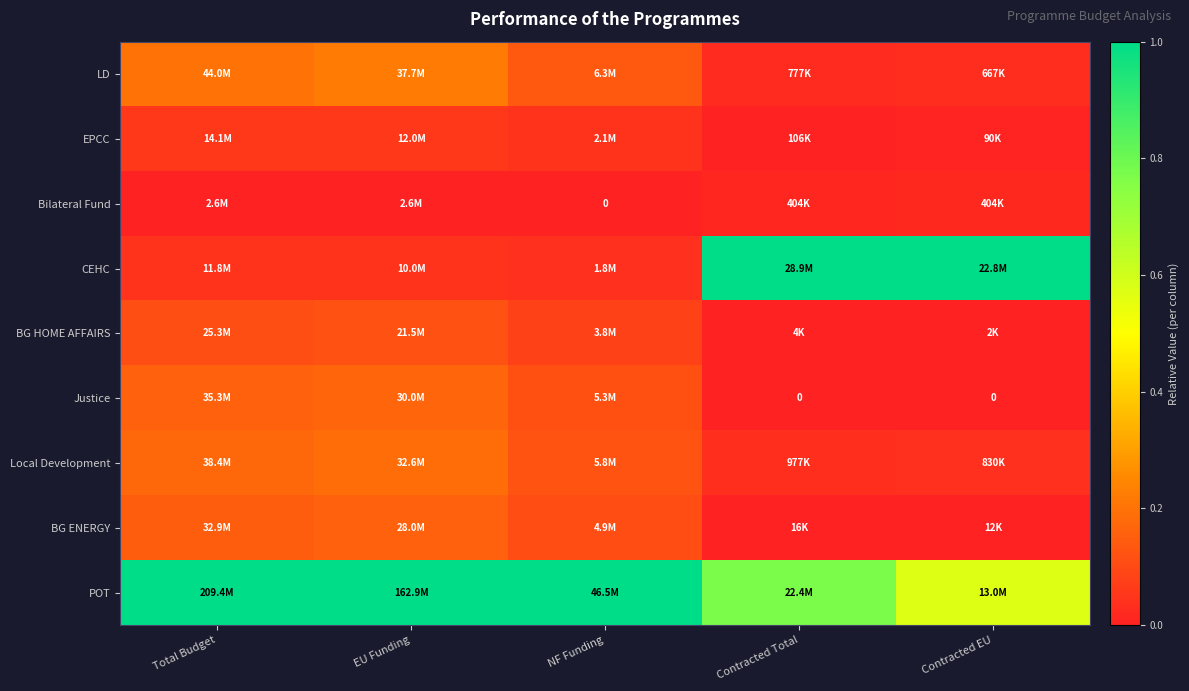

What is the sum of all Local Development values?

0.6